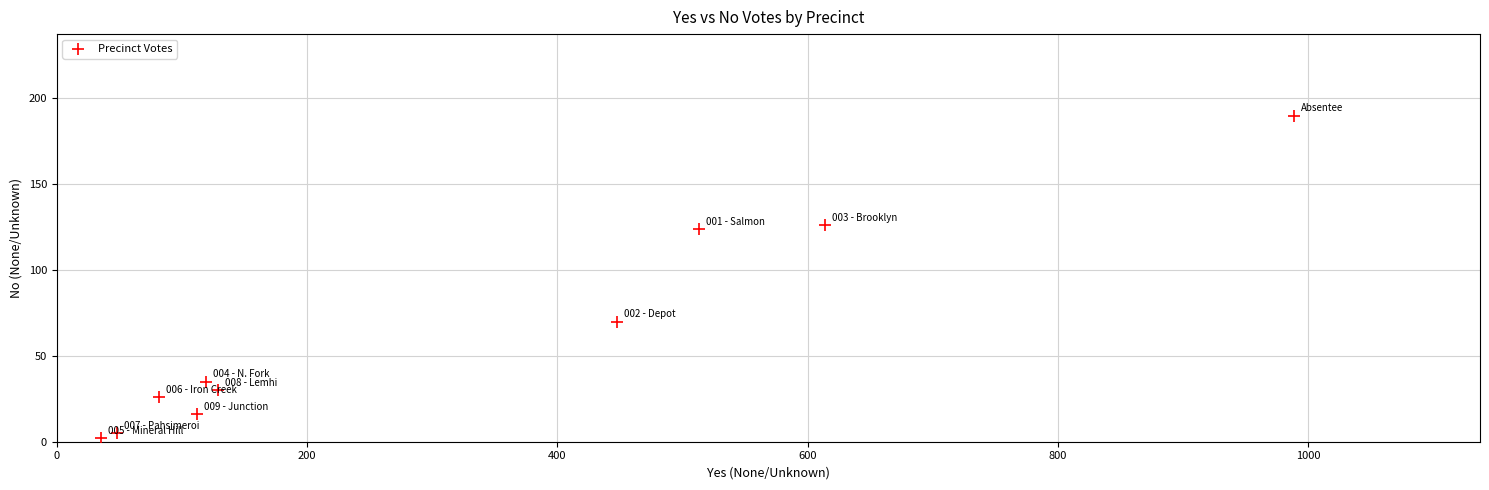

What is the average X value?

309